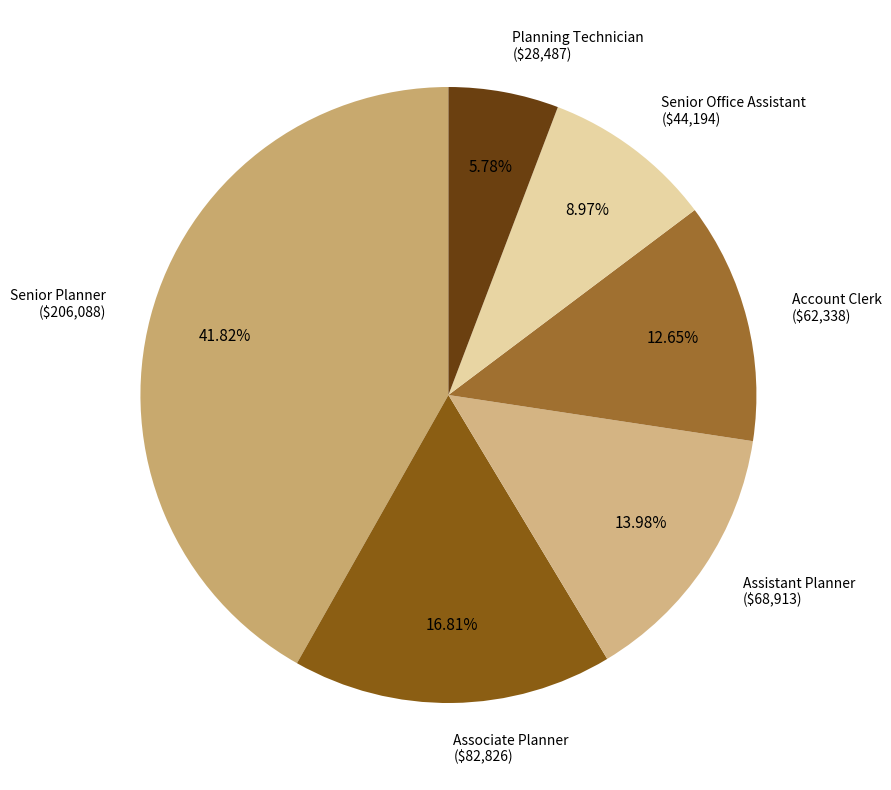

How many slices are in this pie chart?

6